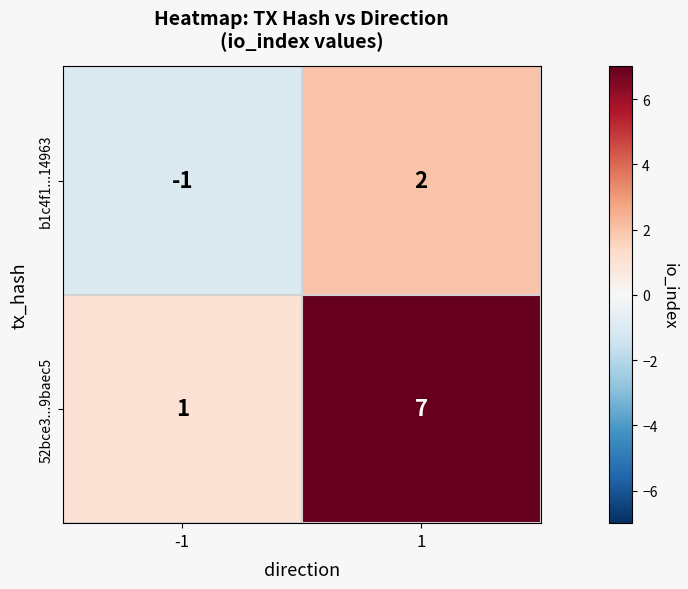

List the series in order of their peak value, lowest first.

b1c4f1...14963, 52bce3...9baec5